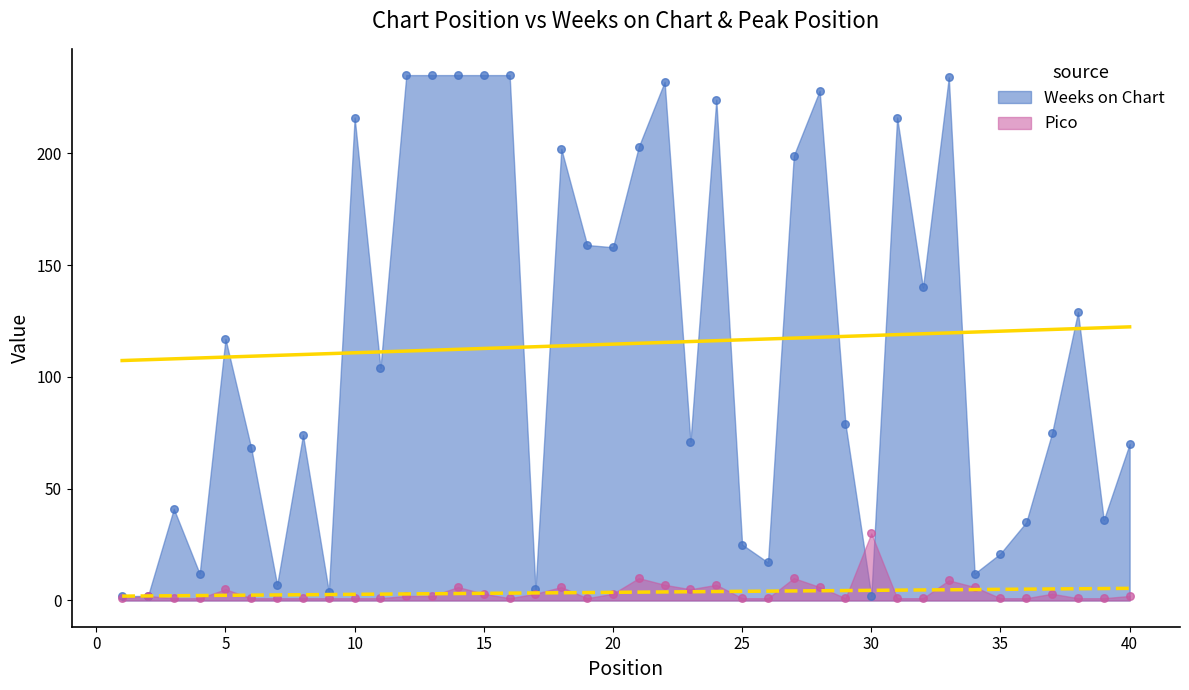

At how many categories does at least one series exceed 105?

19